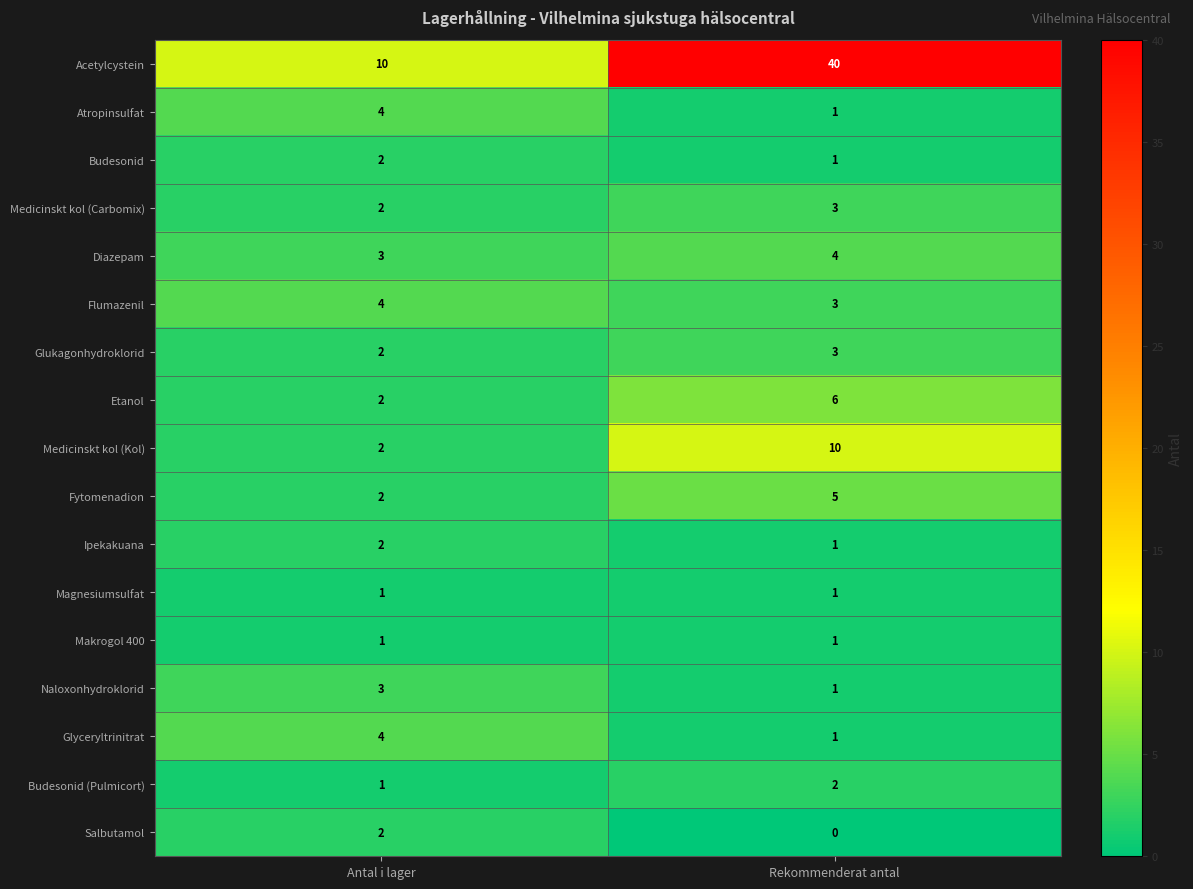

What is the spread (max minus min) of values at Antal i lager?

9